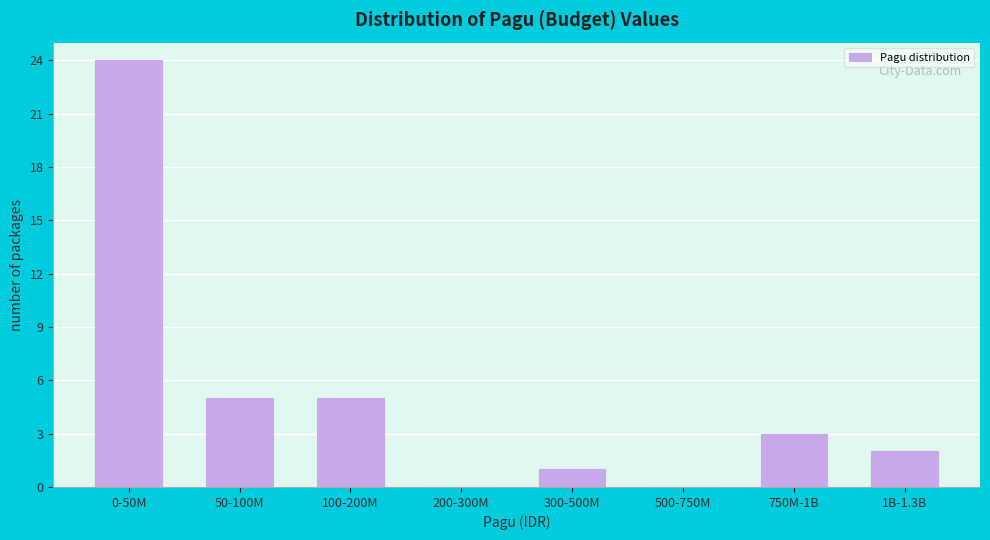

What is the greatest value displayed?

24